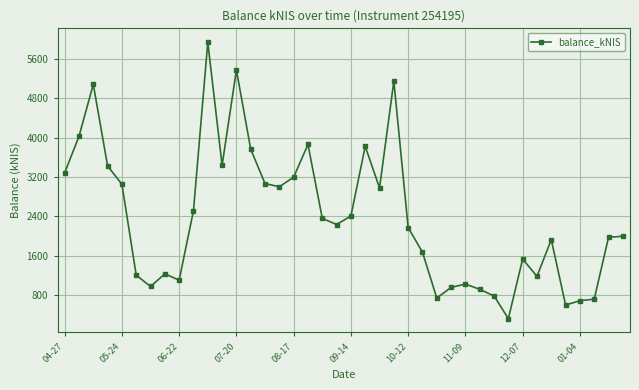

What is the maximum value shown in the chart?

5939.6